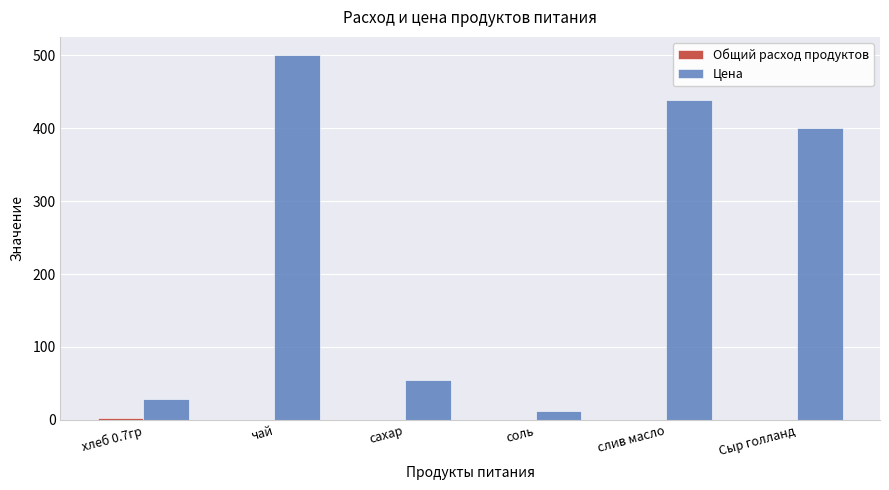

Which label corresponds to the largest value in the chart?

чай